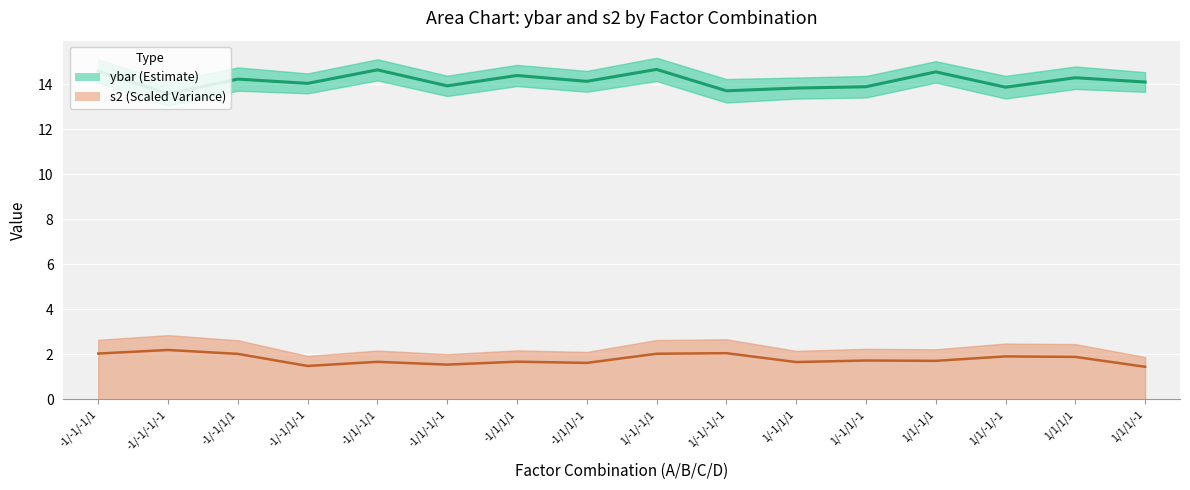

Reading left to right, extract all data points from this chart.

ybar: -1/-1/-1/1=14.6	-1/-1/-1/-1=13.6	-1/-1/1/1=14.2	-1/-1/1/-1=14.0	-1/1/-1/1=14.7	-1/1/-1/-1=13.9	-1/1/1/1=14.4	-1/1/1/-1=14.1	1/-1/-1/1=14.7	1/-1/-1/-1=13.7	1/-1/1/1=13.8	1/-1/1/-1=13.9	1/1/-1/1=14.6	1/1/-1/-1=13.9	1/1/1/1=14.3	1/1/1/-1=14.1
s2: -1/-1/-1/1=2.0	-1/-1/-1/-1=2.2	-1/-1/1/1=2.0	-1/-1/1/-1=1.5	-1/1/-1/1=1.7	-1/1/-1/-1=1.5	-1/1/1/1=1.7	-1/1/1/-1=1.6	1/-1/-1/1=2.0	1/-1/-1/-1=2.1	1/-1/1/1=1.7	1/-1/1/-1=1.7	1/1/-1/1=1.7	1/1/-1/-1=1.9	1/1/1/1=1.9	1/1/1/-1=1.5